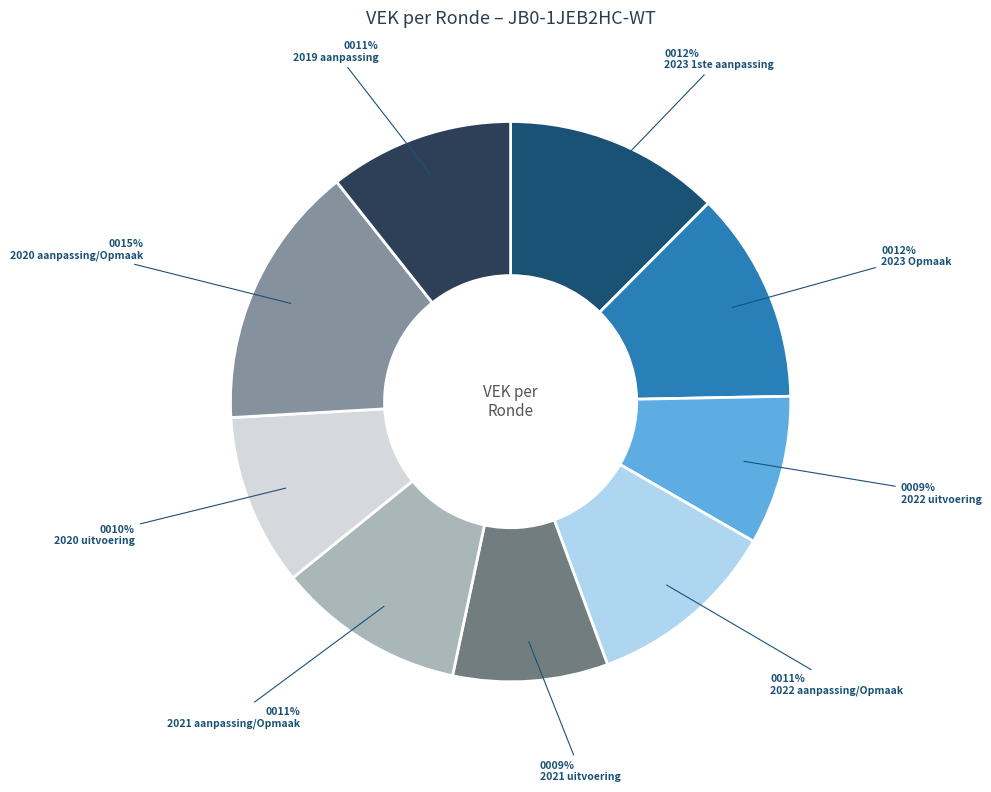

Does any single category account for the majority?

No